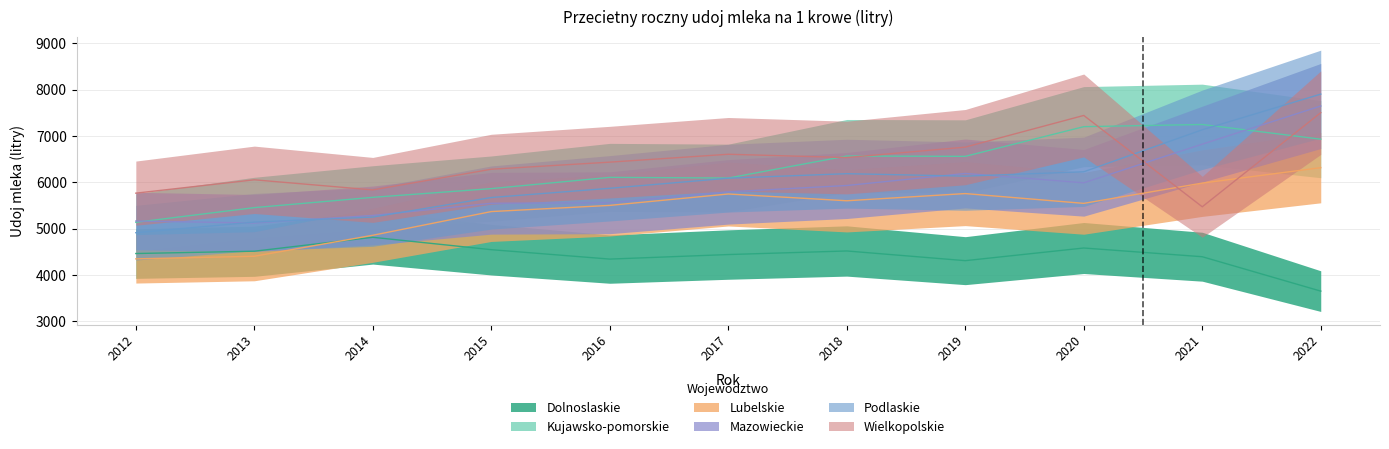

Reading right to left, transcribe all the data shown in this chart.

Dolnoslaskie: 2022=3654	2021=4396	2020=4584	2019=4311	2018=4520	2017=4443	2016=4345	2015=4548	2014=4815	2013=4515	2012=4465
Kujawsko-pomorskie: 2022=6931	2021=7248	2020=7201	2019=6561	2018=6568	2017=6093	2016=6108	2015=5865	2014=5677	2013=5455	2012=5138
Lubelskie: 2022=6317	2021=5984	2020=5547	2019=5758	2018=5603	2017=5749	2016=5503	2015=5370	2014=4859	2013=4406	2012=4350
Mazowieckie: 2022=7647	2021=6824	2020=5990	2019=6192	2018=5932	2017=5795	2016=5560	2015=5549	2014=5286	2013=5123	2012=5166
Podlaskie: 2022=7903	2021=7134	2020=6228	2019=6134	2018=6187	2017=6090	2016=5872	2015=5673	2014=5251	2013=5143	2012=4914
Wielkopolskie: 2022=7503	2021=5473	2020=7443	2019=6760	2018=6535	2017=6606	2016=6436	2015=6283	2014=5837	2013=6055	2012=5767